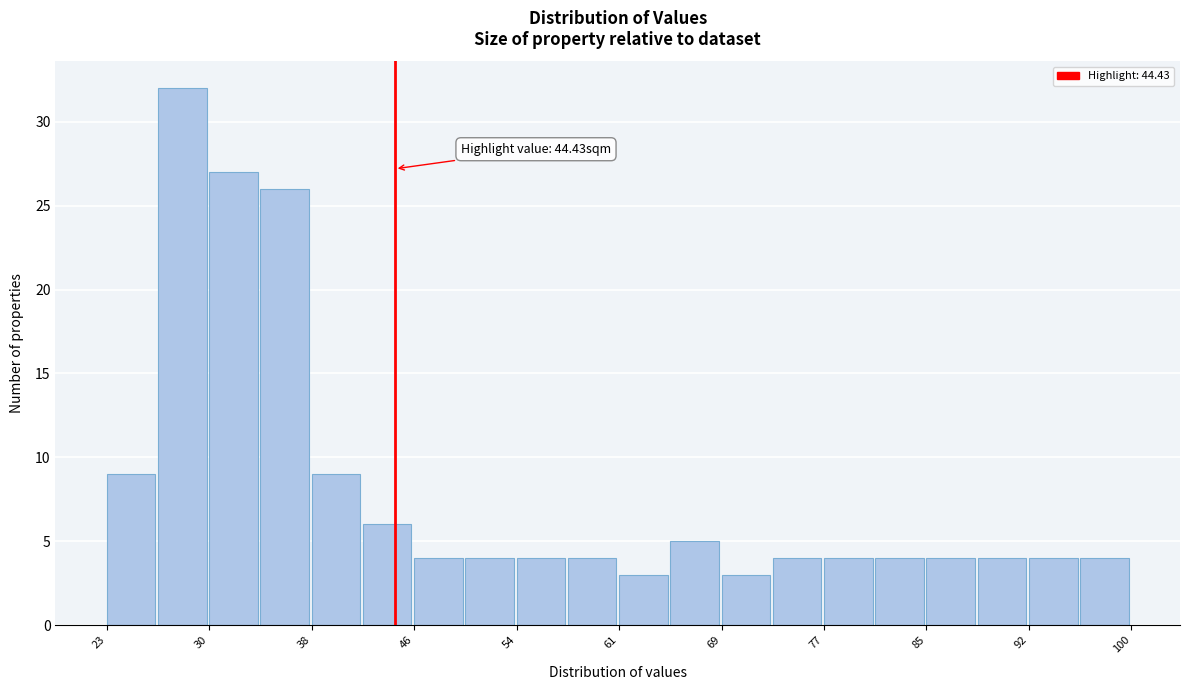

Read against the x-axis, roughly where is the centre of the tallest bar?

28